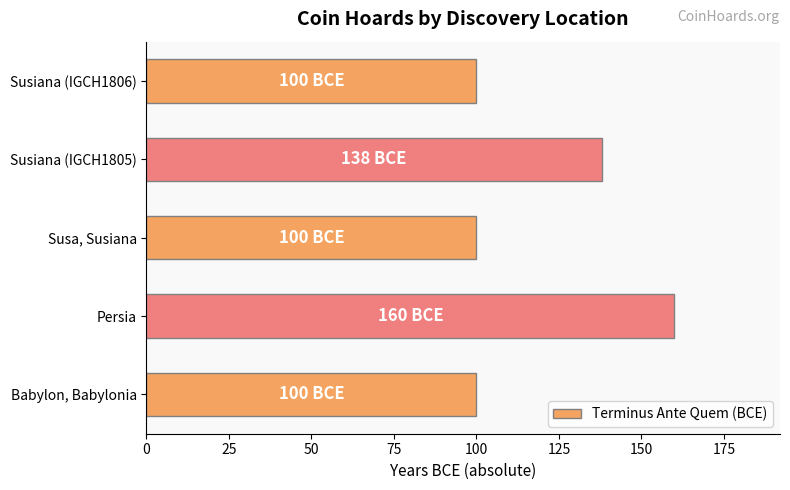

Reading bottom to top, extract all data points from this chart.

100	160	100	138	100